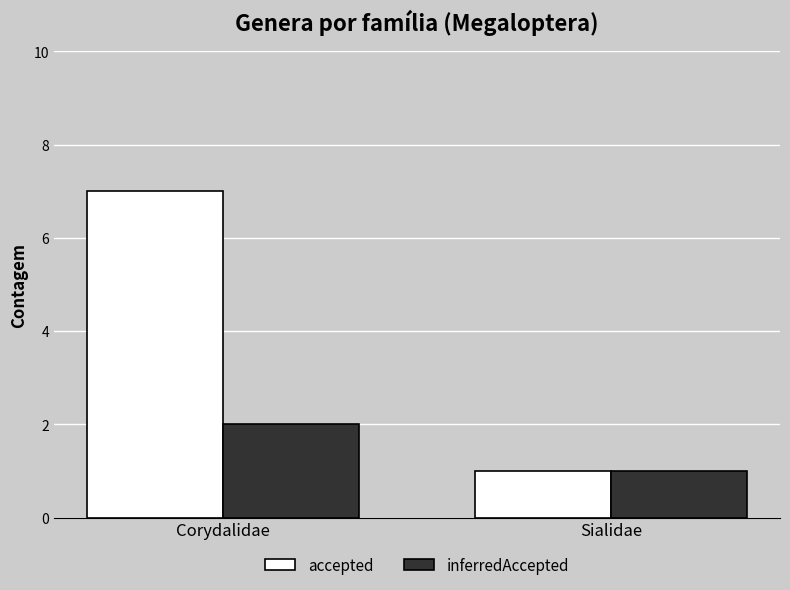

What is the approximate value of inferredAccepted at Corydalidae?

2